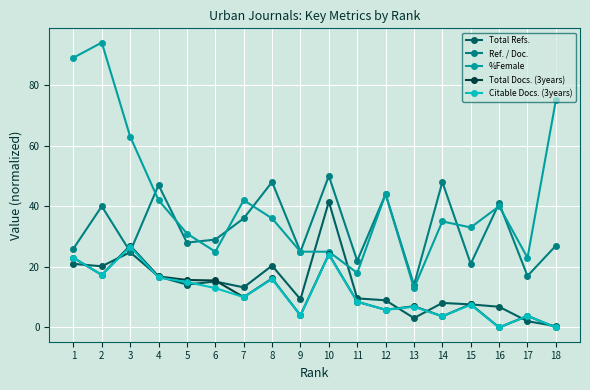

True or false: %Female has more than 2 points higher than both neighbors.

True